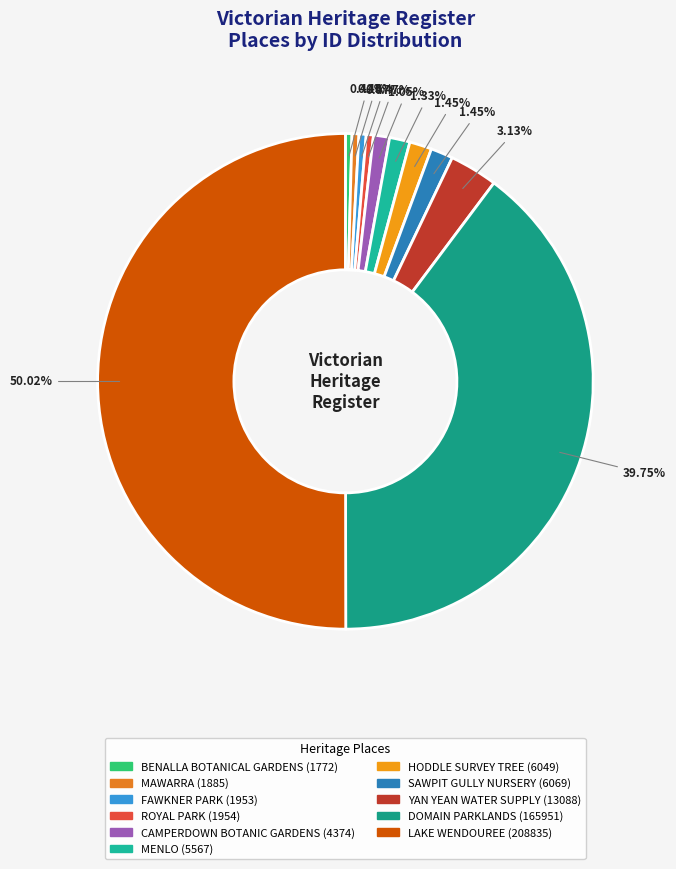

How many segments does this pie chart have?

11